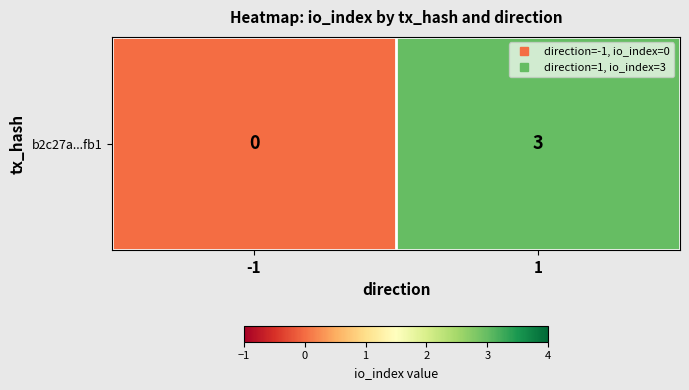

The value at 1 is 2. True or false?

False